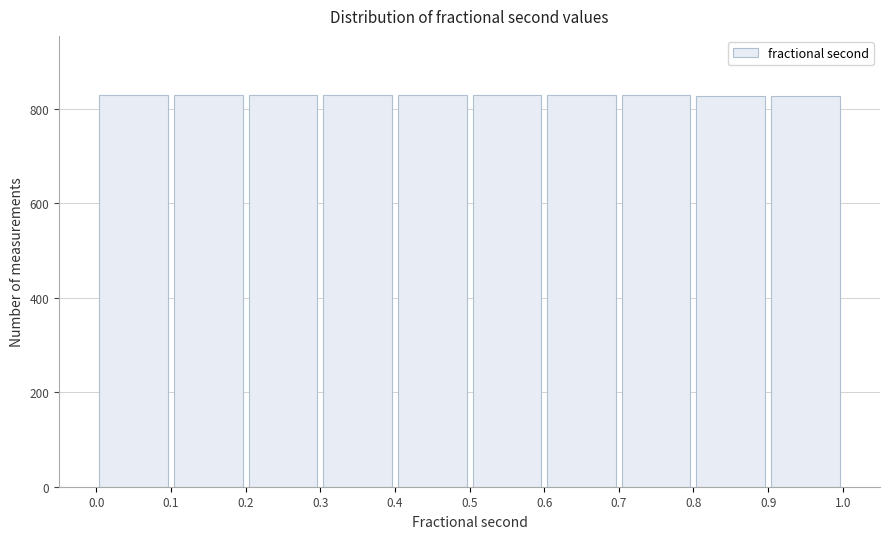

Reading left to right, transcribe this chart: for each bar, give the range it covers on the x-axis and its height. The values are not printed on the chart, so give them approximately, as read against the axis.

0.0 to 0.1: 840
0.1 to 0.2: 840
0.2 to 0.3: 840
0.3 to 0.4: 840
0.4 to 0.5: 820
0.5 to 0.6: 820
0.6 to 0.7: 820
0.7 to 0.8: 820
0.8 to 0.9: 820
0.9 to 1.0: 820